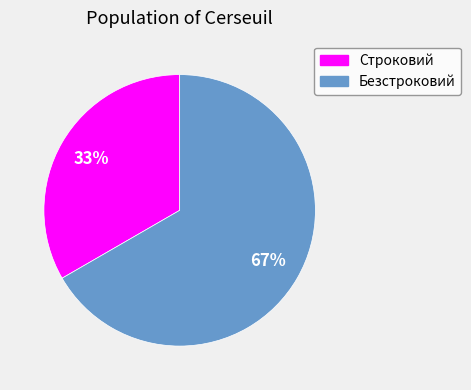

True or false: Безстроковий accounts for 60% of the total.

False